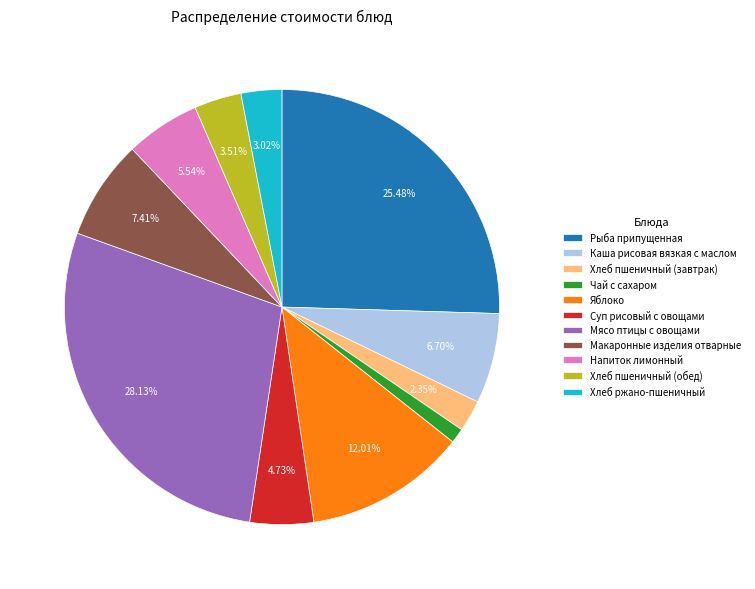

Does Мясо птицы с овощами account for over 50% of the chart?

No